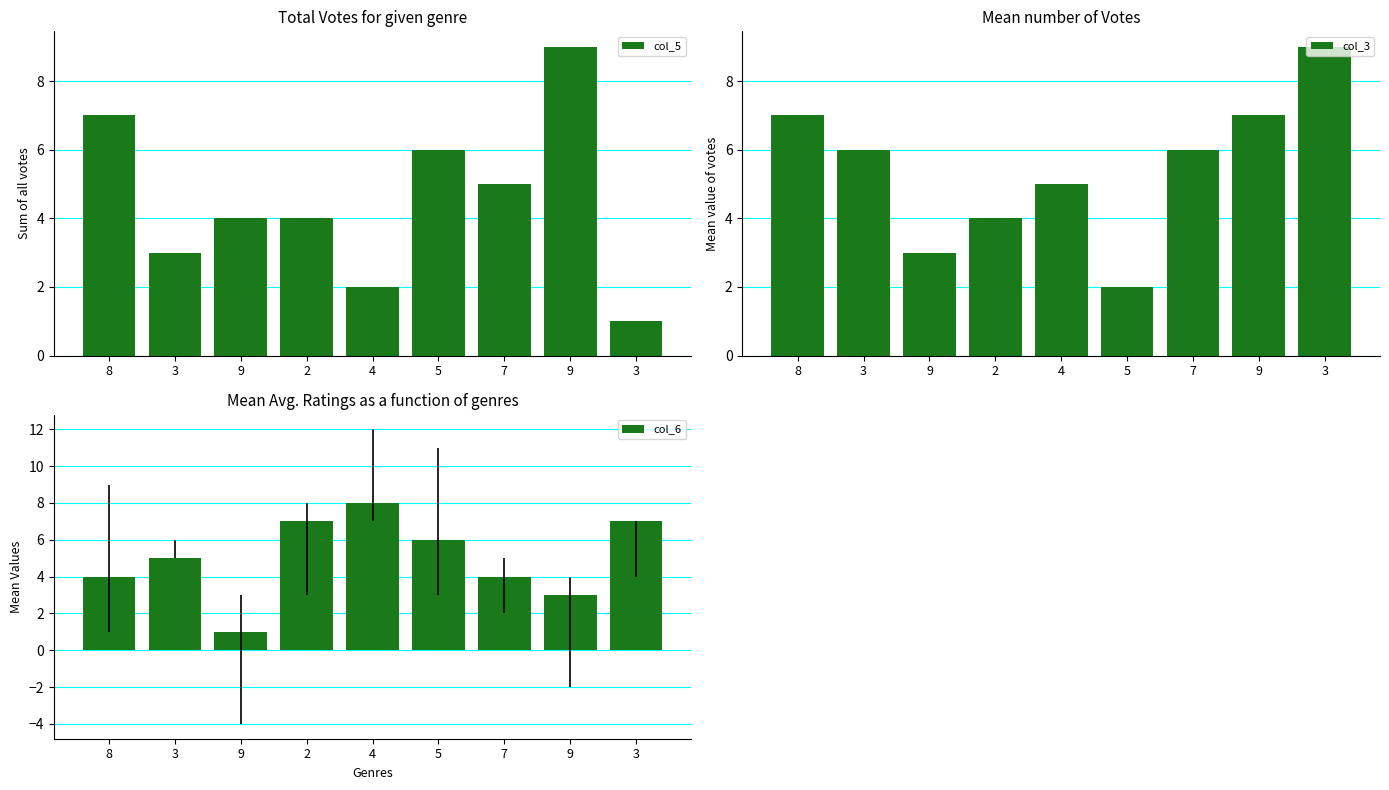

What are all the series names shown in the legend?

col_5, col_3, col_6